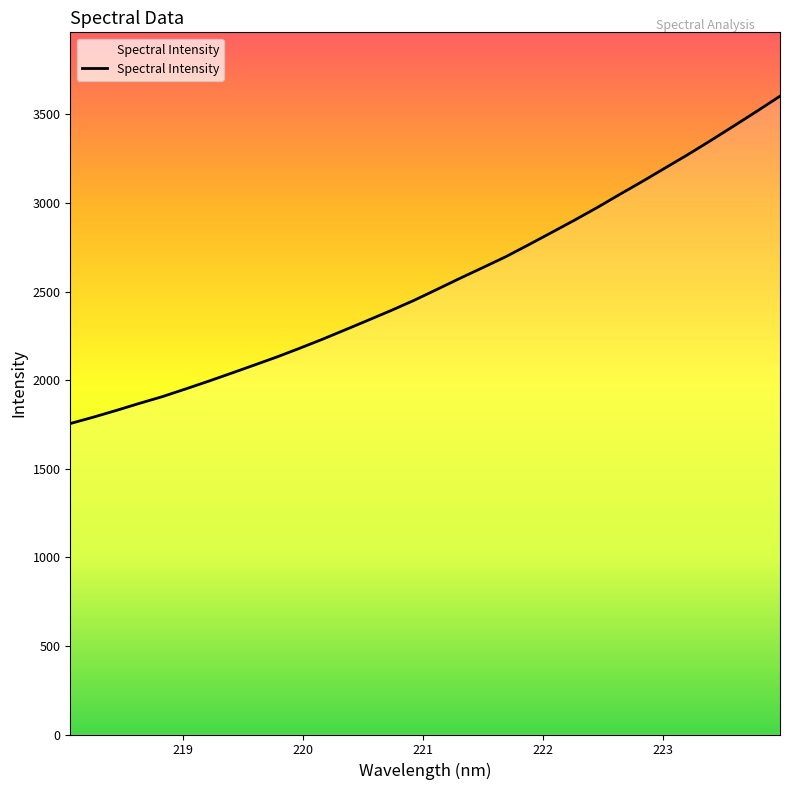

How many lines are shown in the chart?

1